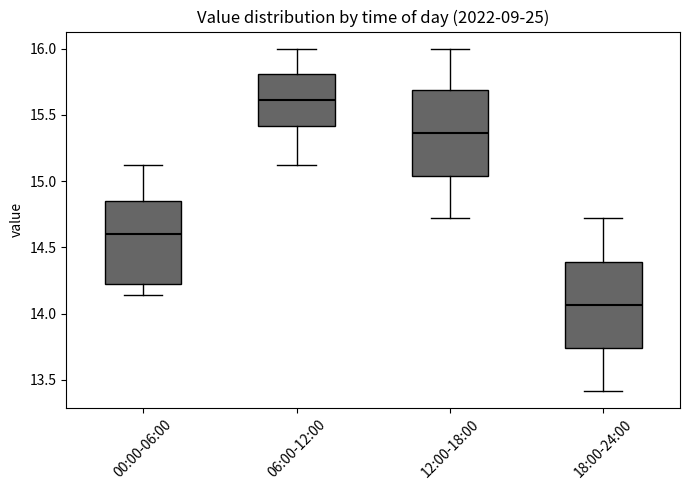

Reading left to right, read every box against the y-axis: the position of its median line, the range the box covers, and the ends of its whiskers. The values are not printed on the chart, so give them approximately, as read against the axis.

00:00-06:00: median 14.60, box 14.25 to 14.85, whiskers 14.15 to 15.10
06:00-12:00: median 15.60, box 15.40 to 15.80, whiskers 15.10 to 16.00
12:00-18:00: median 15.35, box 15.05 to 15.70, whiskers 14.70 to 16.00
18:00-24:00: median 14.05, box 13.75 to 14.40, whiskers 13.40 to 14.70